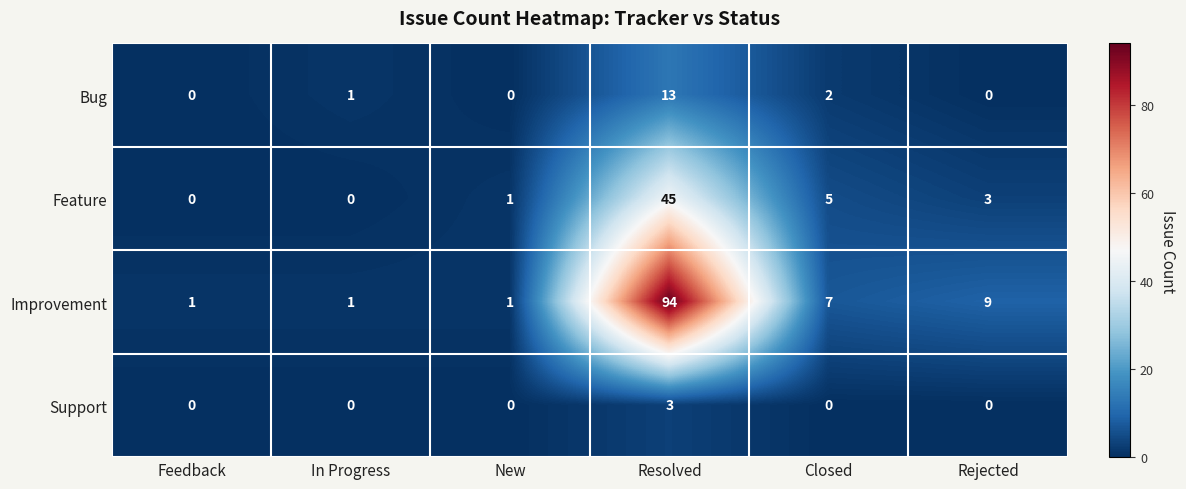

Which label corresponds to the largest value in the chart?

Resolved